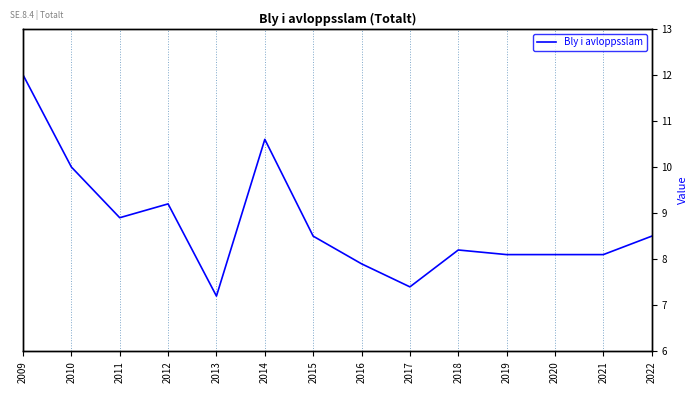

Is this an area chart (filled region under the line)?

No